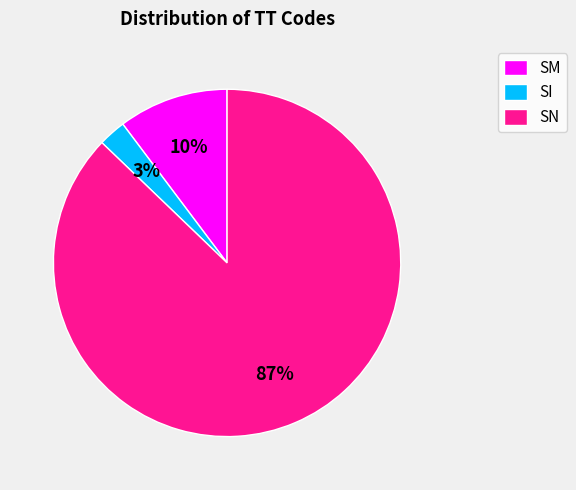

True or false: SI accounts for 3% of the total.

True